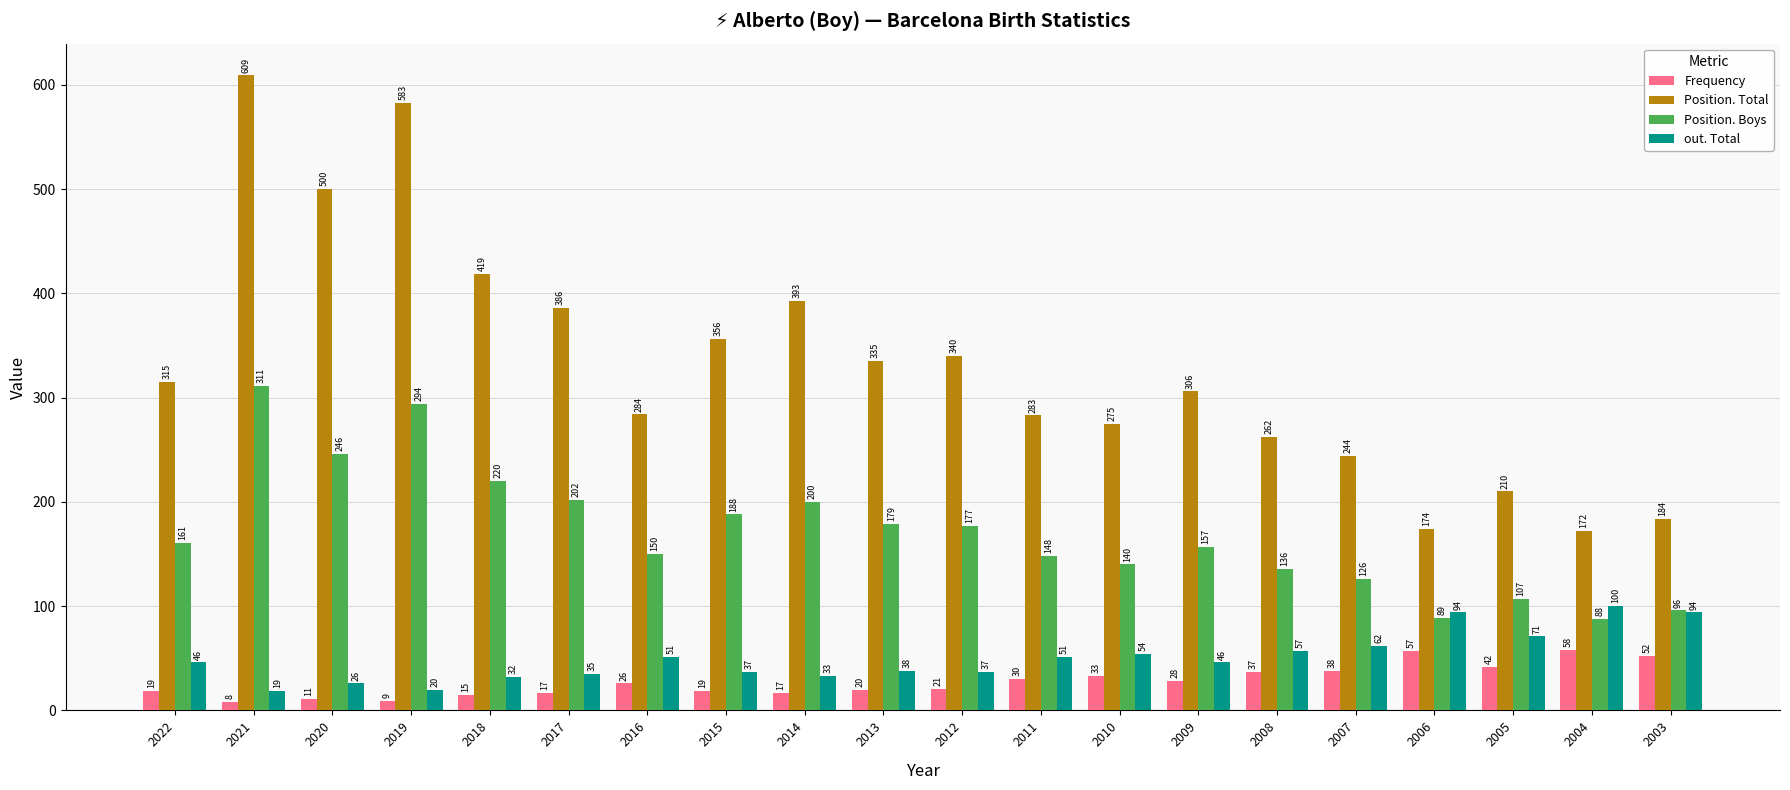

Does the chart contain stacked bars?

No